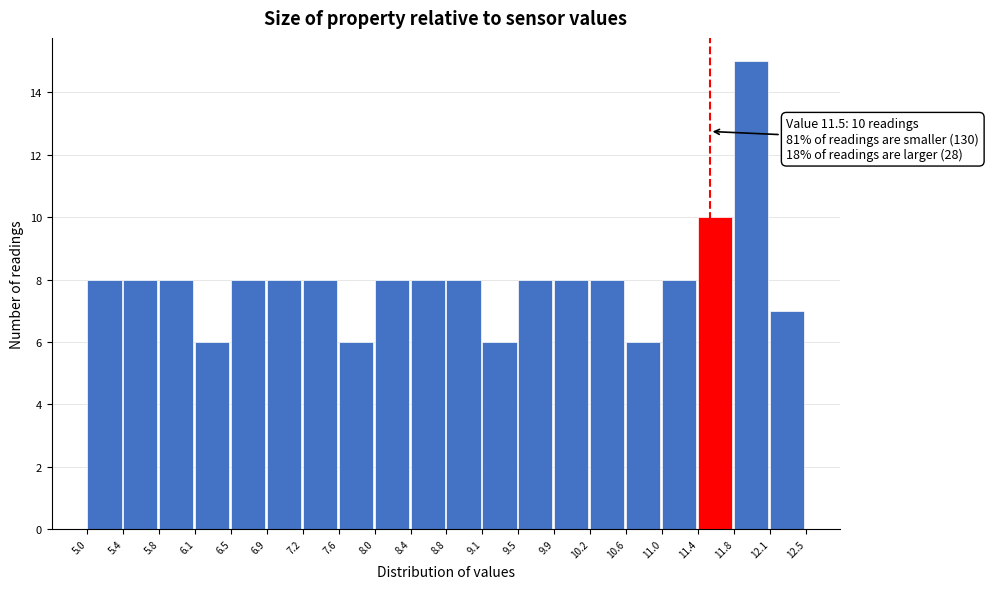

Which range on the x-axis has the tallest bar?

11.8 to 12.1